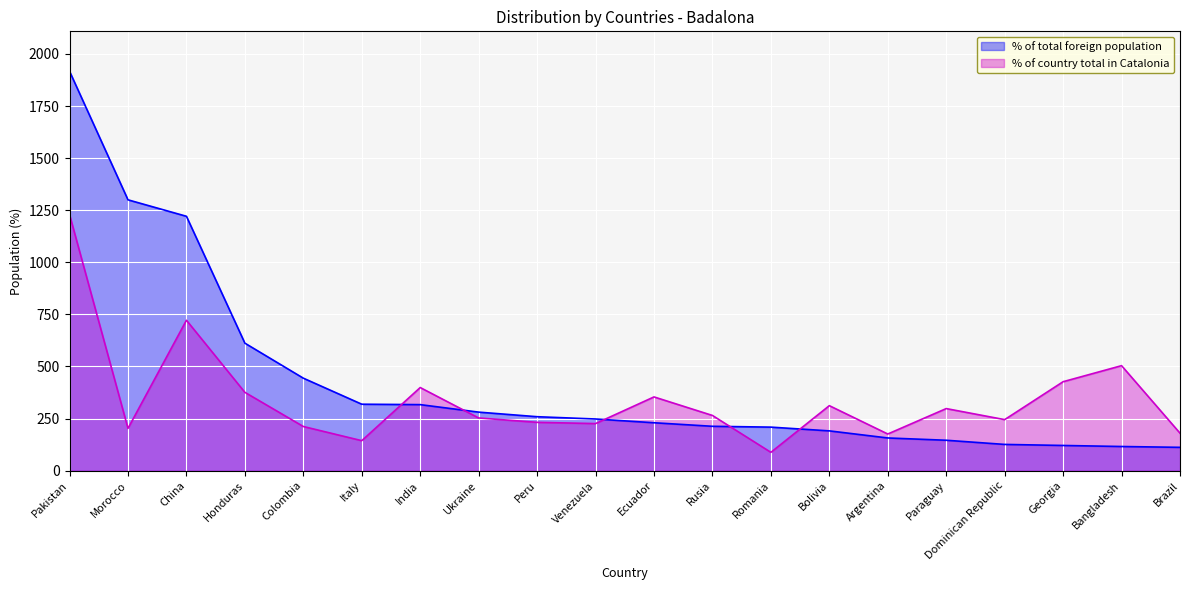

What is the smallest value displayed?

88